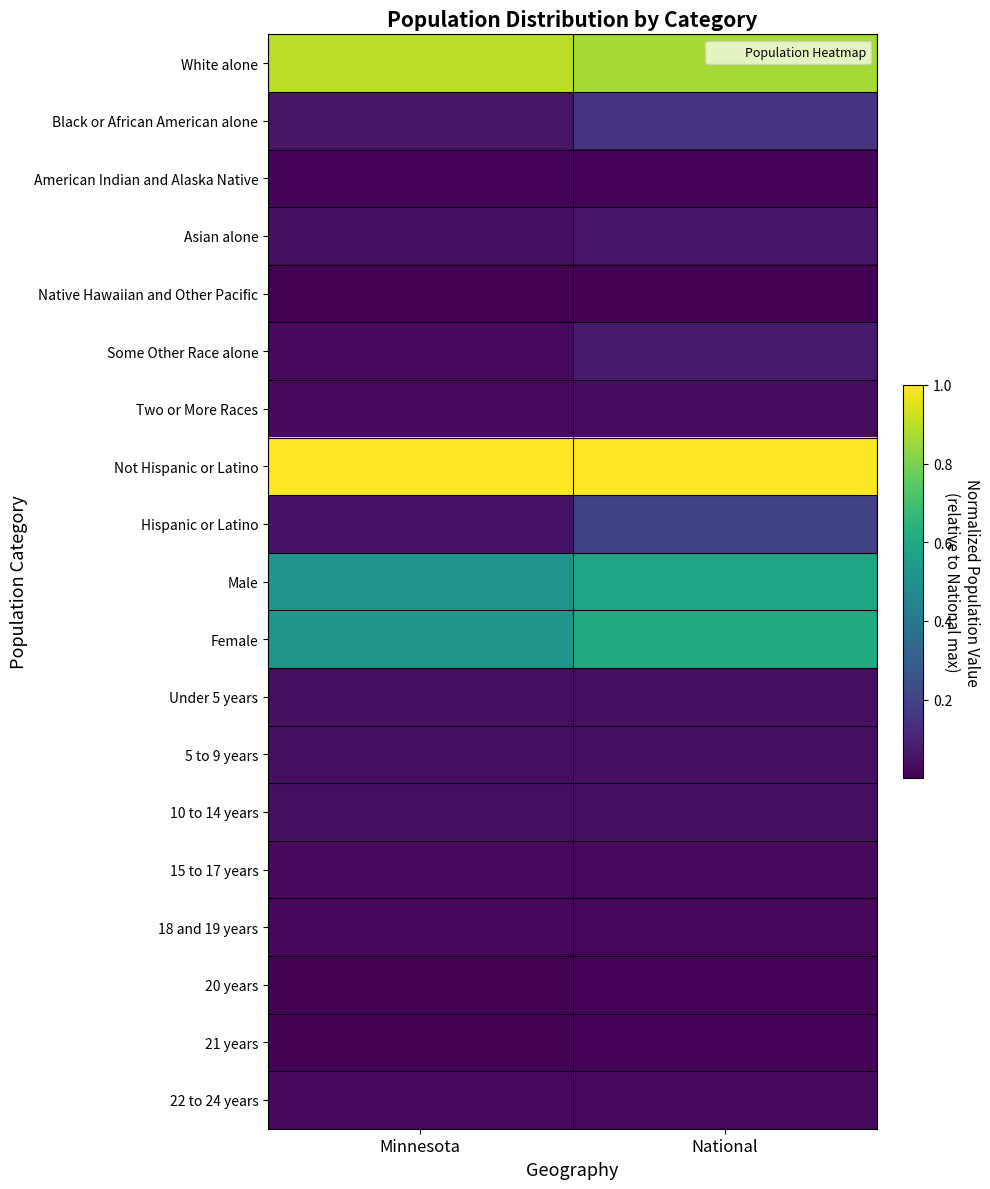

Reading right to left, extract all data points from this chart.

White alone: National=0.9	Minnesota=0.9
Black or African American alone: National=0.2	Minnesota=0.1
American Indian and Alaska Native: National=0.0	Minnesota=0.0
Asian alone: National=0.1	Minnesota=0.0
Native Hawaiian and Other Pacific: National=0.0	Minnesota=0.0
Some Other Race alone: National=0.1	Minnesota=0.0
Two or More Races: National=0.0	Minnesota=0.0
Not Hispanic or Latino: National=1.0	Minnesota=1.0
Hispanic or Latino: National=0.2	Minnesota=0.0
Male: National=0.6	Minnesota=0.5
Female: National=0.6	Minnesota=0.5
Under 5 years: National=0.0	Minnesota=0.0
5 to 9 years: National=0.0	Minnesota=0.0
10 to 14 years: National=0.0	Minnesota=0.0
15 to 17 years: National=0.0	Minnesota=0.0
18 and 19 years: National=0.0	Minnesota=0.0
20 years: National=0.0	Minnesota=0.0
21 years: National=0.0	Minnesota=0.0
22 to 24 years: National=0.0	Minnesota=0.0